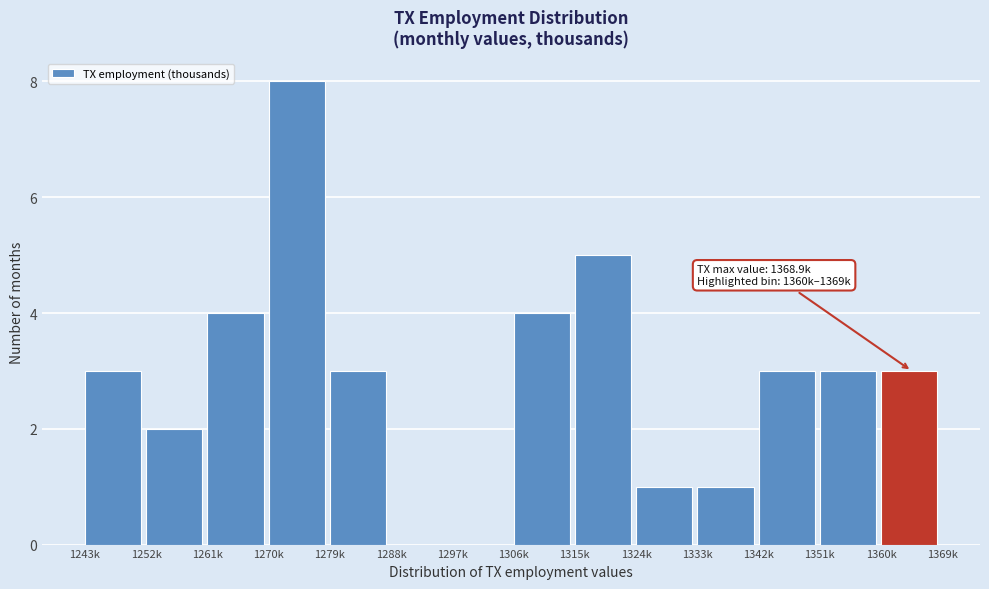

Reading right to left, transcribe all the data shown in this chart.

1360k=3	1351k=3	1342k=3	1333k=1	1324k=1	1315k=5	1306k=4	1297k=0	1288k=0	1279k=3	1270k=8	1261k=4	1252k=2	1243k=3